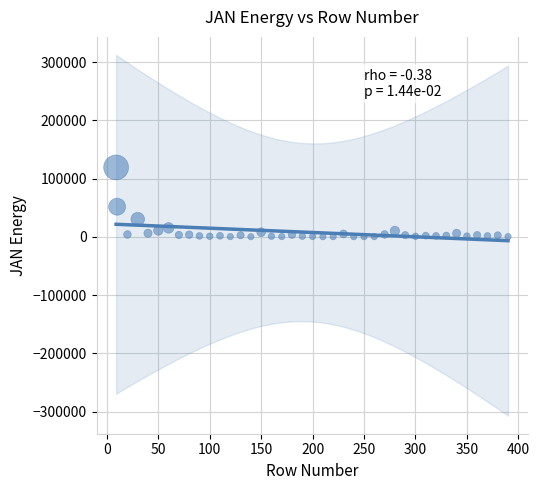

What Y value in the scatter plot is closest to 59709?

51778.0